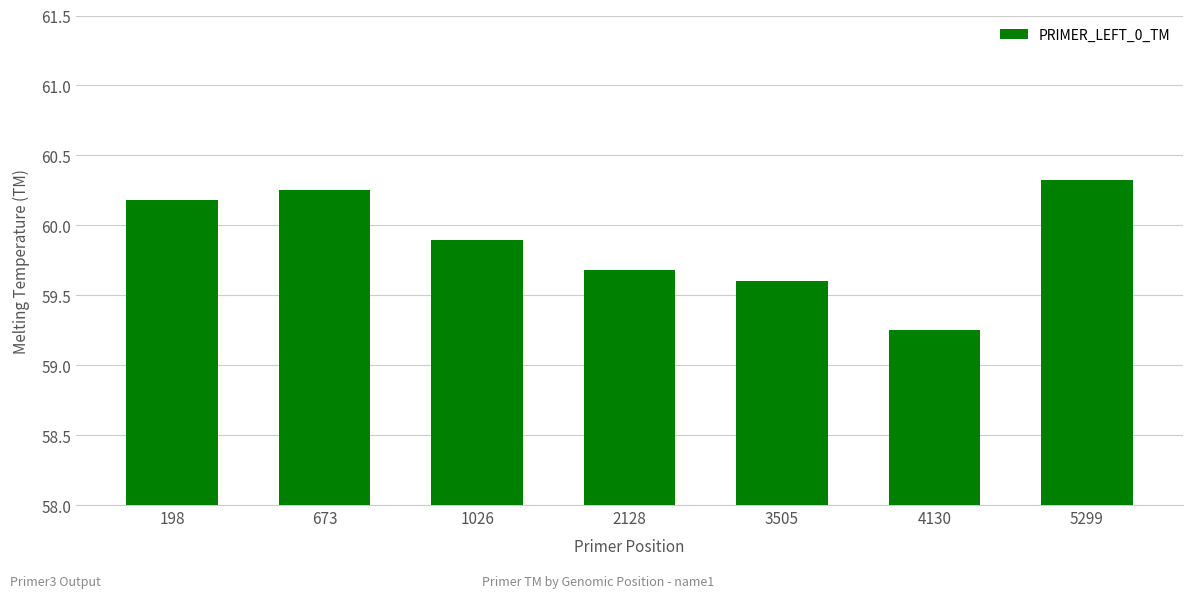

What is the ratio of the value at 198 to the value at 5299?

1.0